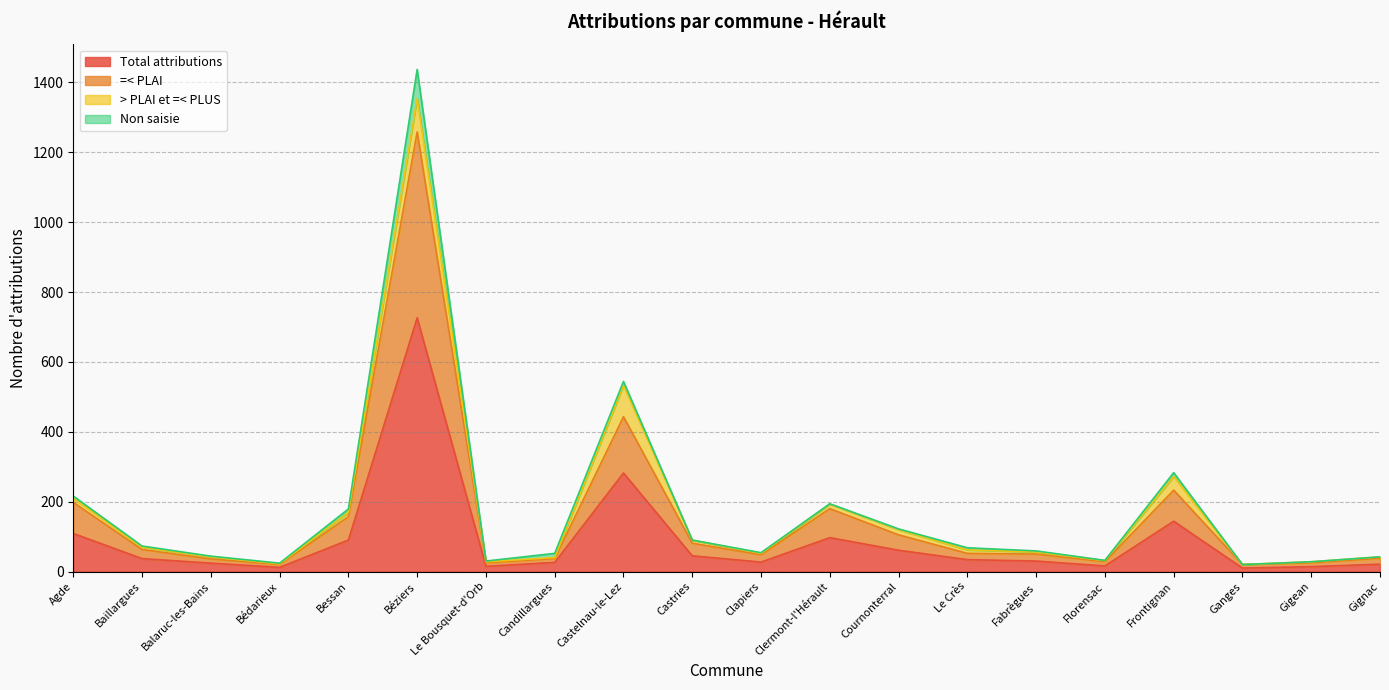

True or false: Total attributions and =< PLAI cross at least once.

False